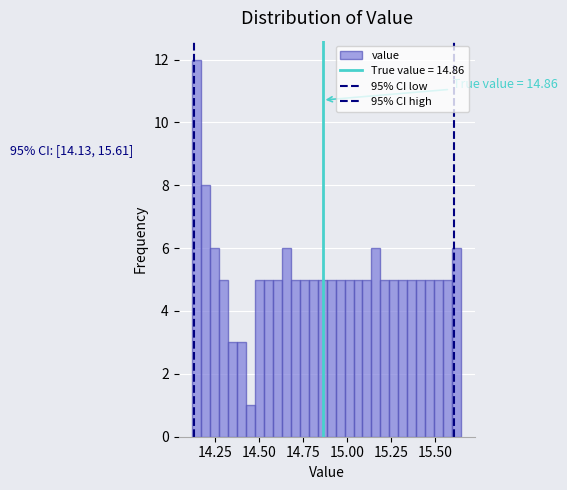

Read against the x-axis, roughly where is the centre of the tallest bar?

14.15